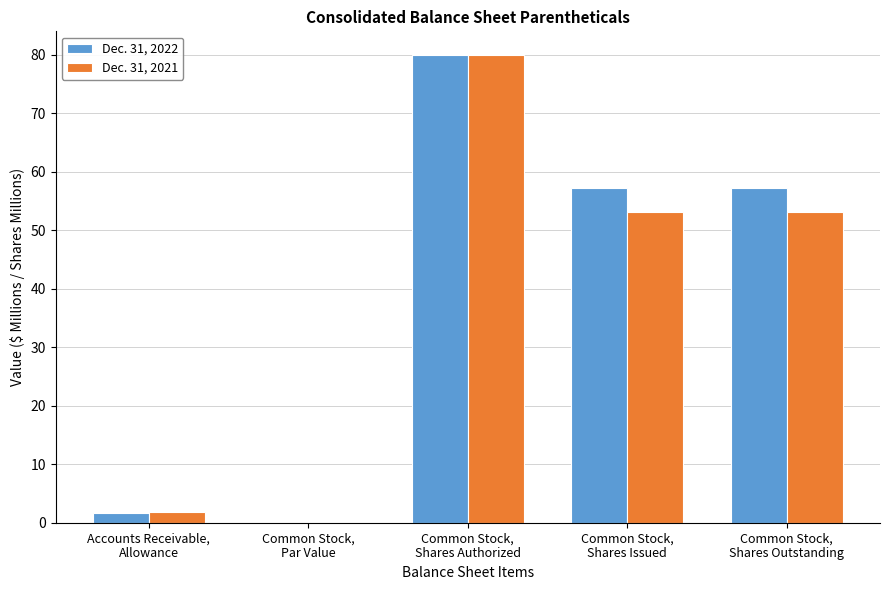

The value of Dec. 31, 2022 at Common Stock,
Shares Authorized is 31.4. True or false?

False